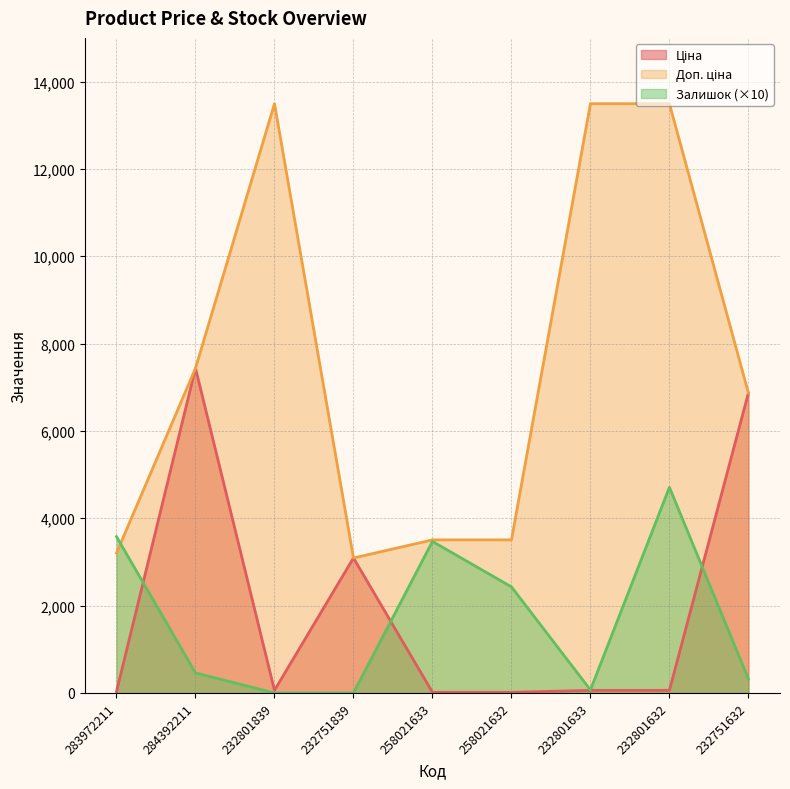

Rank the categories by Ціна value from highest to lowest.

284392211, 232751632, 232751839, 232801839, 232801633, 232801632, 283972211, 258021633, 258021632